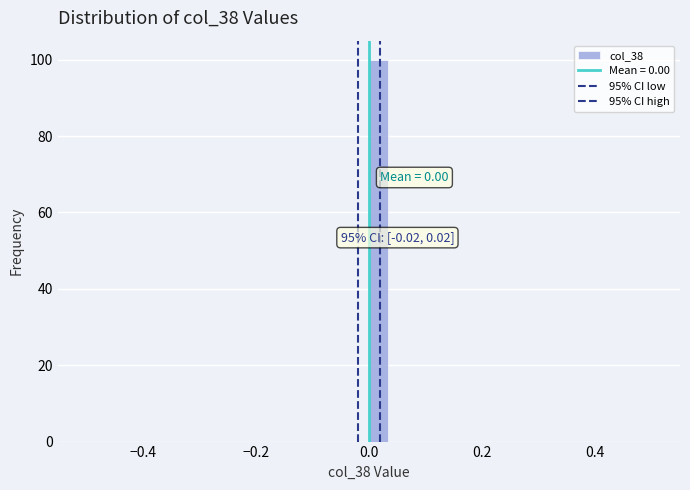

Around what value on the x-axis is the tallest bar? Give the approximate position of its centre, as read against the axis.

0.02